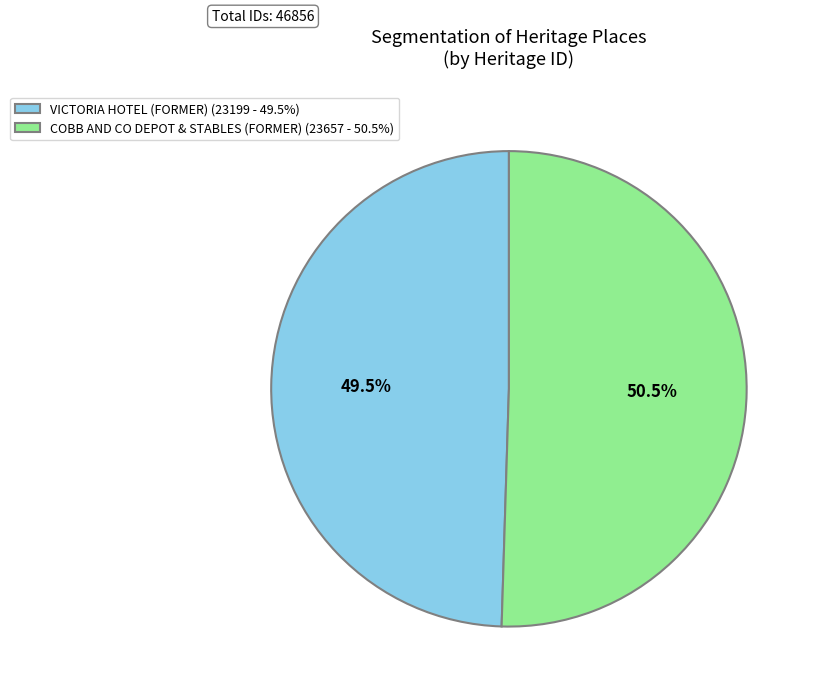

The VICTORIA HOTEL (FORMER) slice represents 37% of the pie. True or false?

False